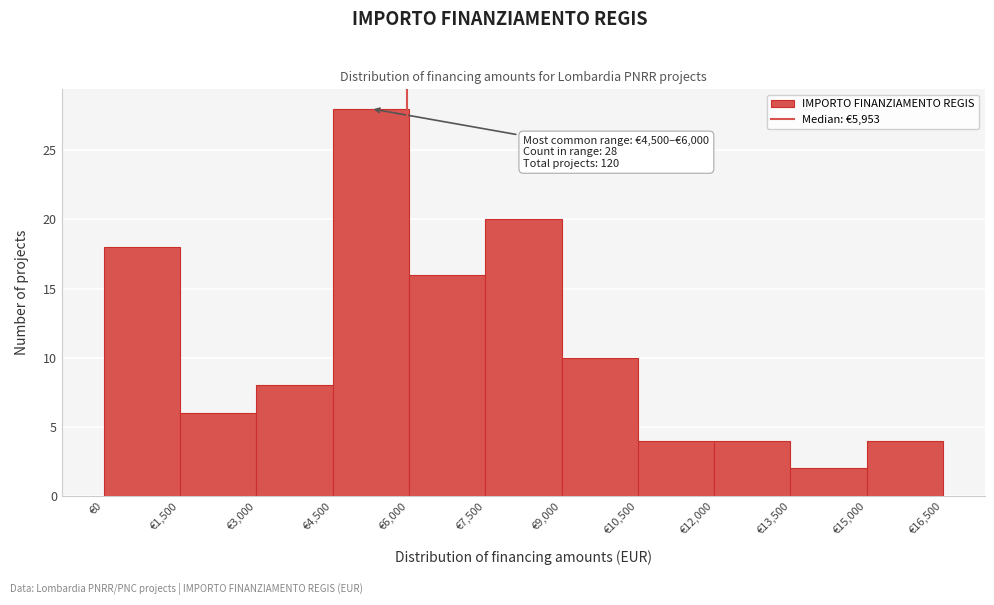

Over which range of the x-axis is the bar tallest?

4500 to 6000